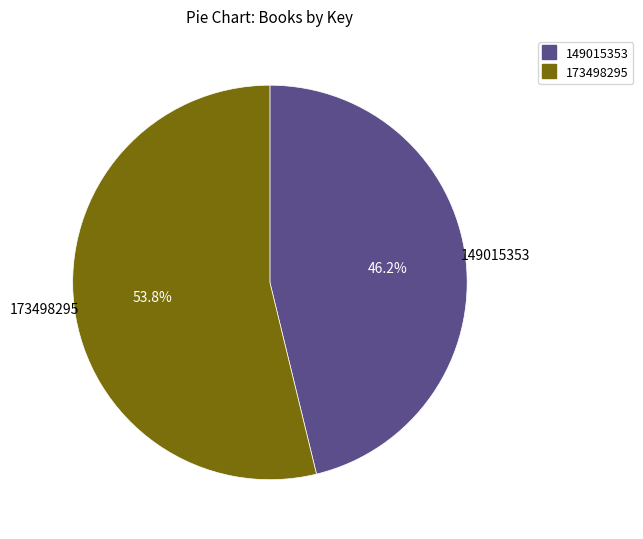

How many slices are in this pie chart?

2